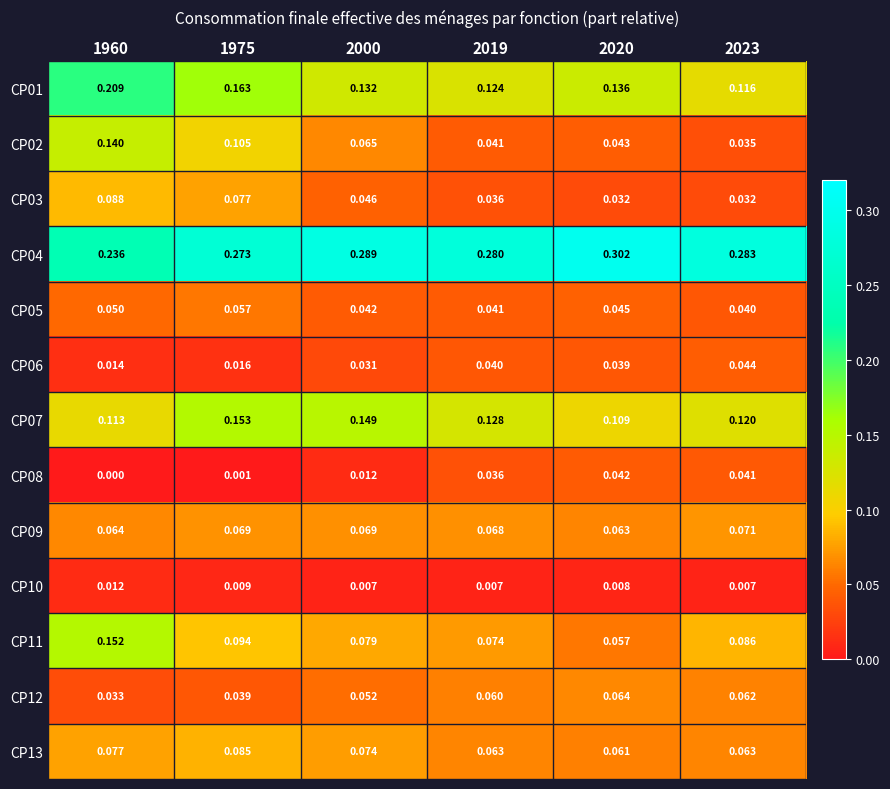

Is the value of CP13 at 2020 greater than the value of CP06 at 1975?

Yes